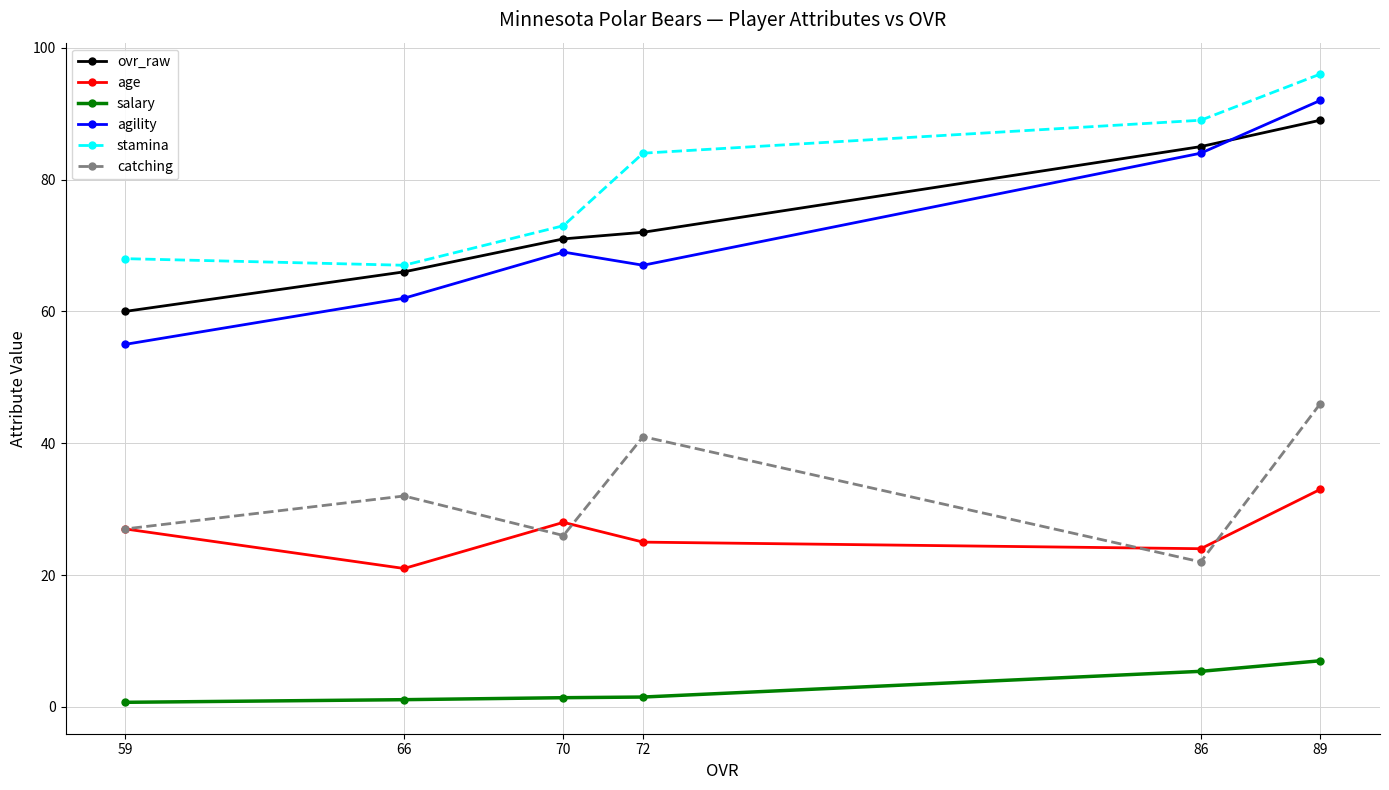

What is the minimum value shown in the chart?

0.7